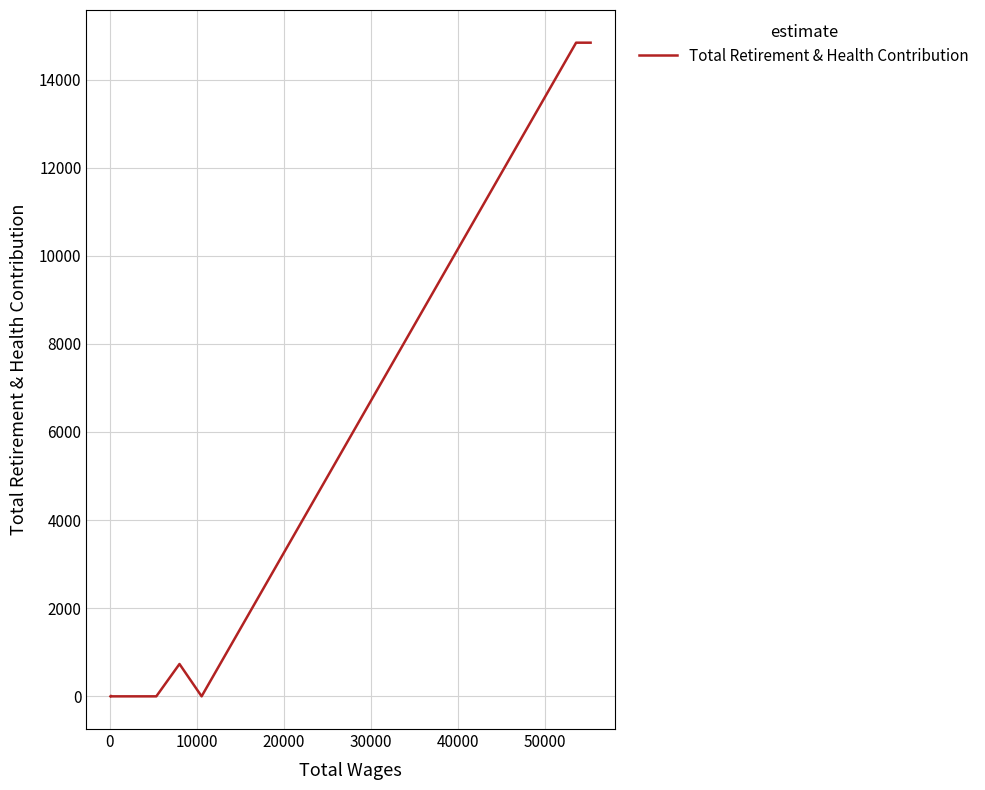

True or false: the data has more than 0 interior local peaks.

True